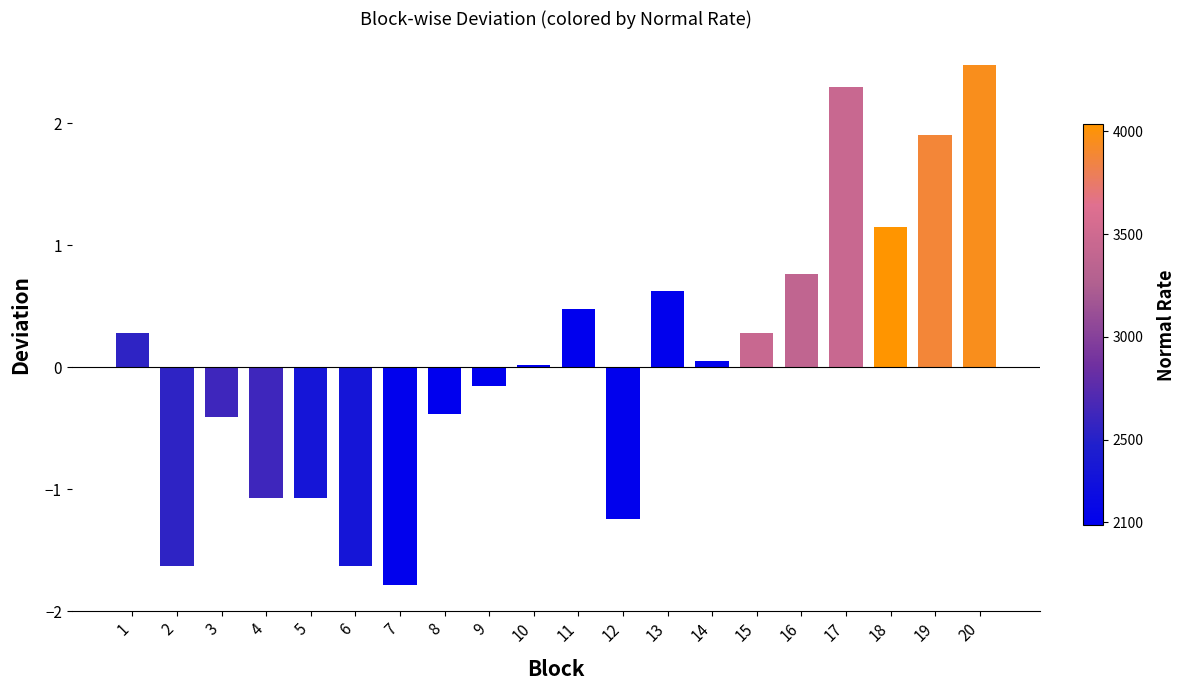

Are the bars grouped side by side (vs. stacked)?

No